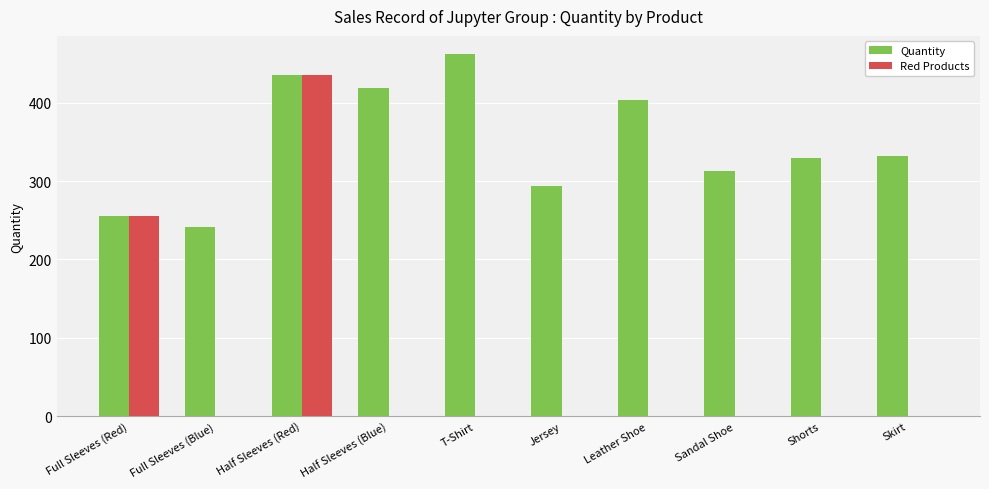

At which label is Red Products closest to 217?

Full Sleeves (Red)